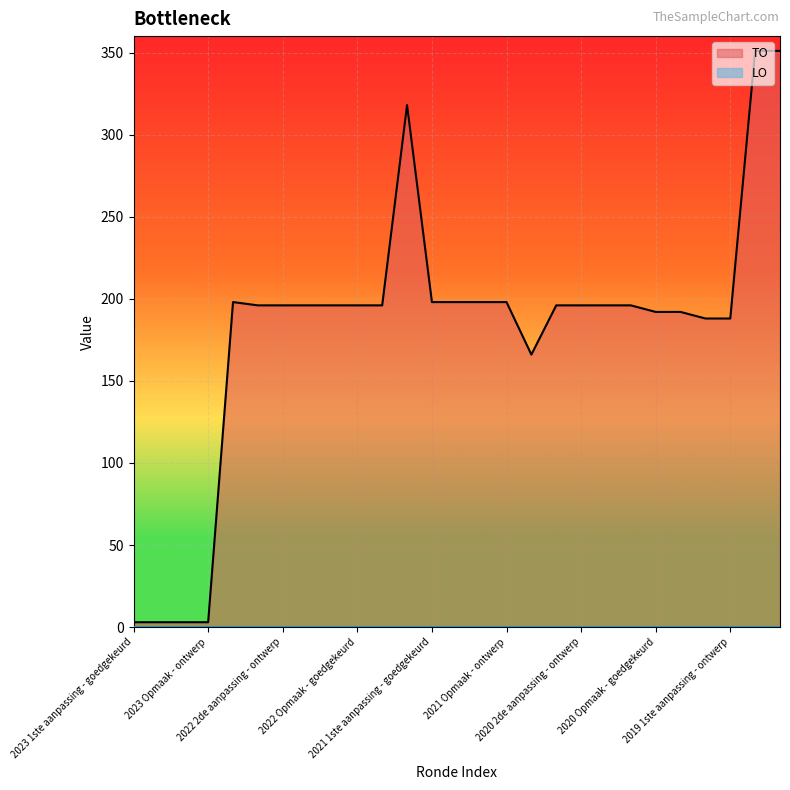

Which series has the largest total across all categories?

TO